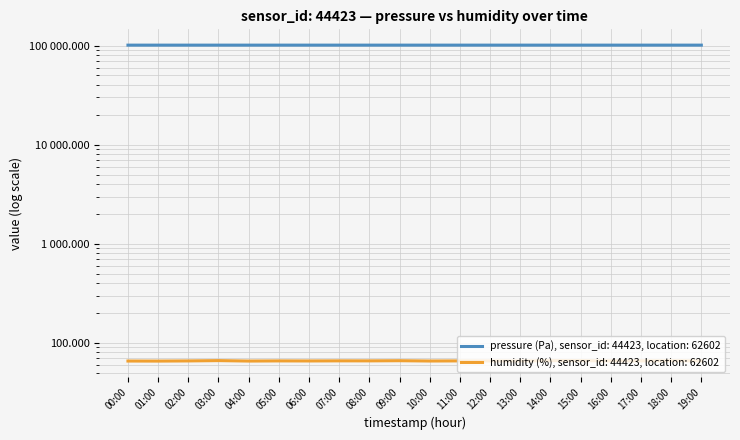

What is the average value of the pressure series?

101215.8